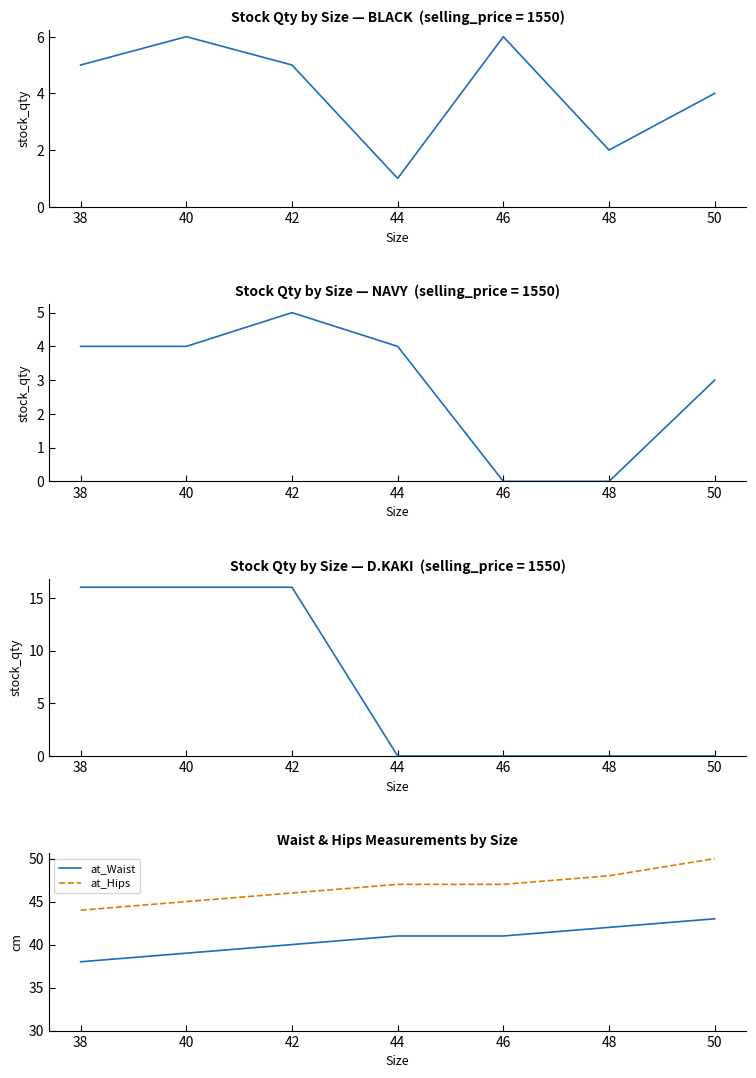

How many lines are shown in the chart?

5